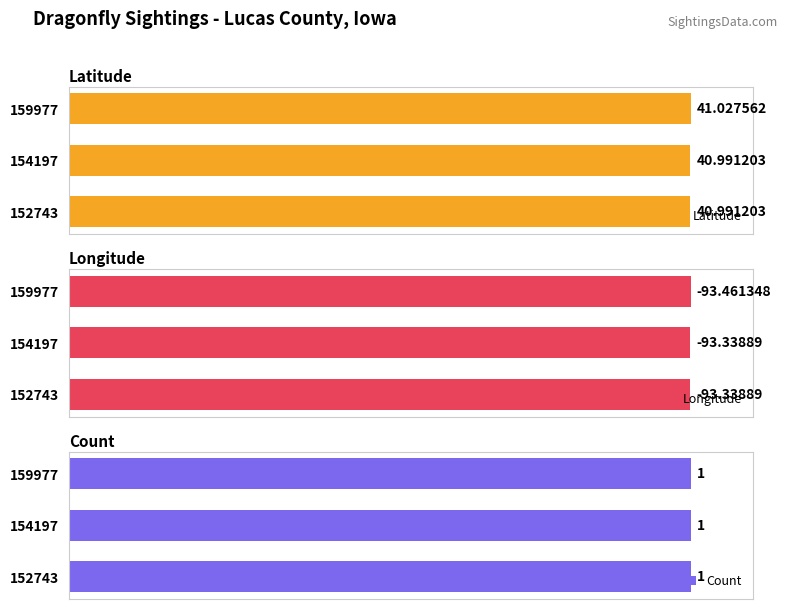

How many bars are there in each group?

3